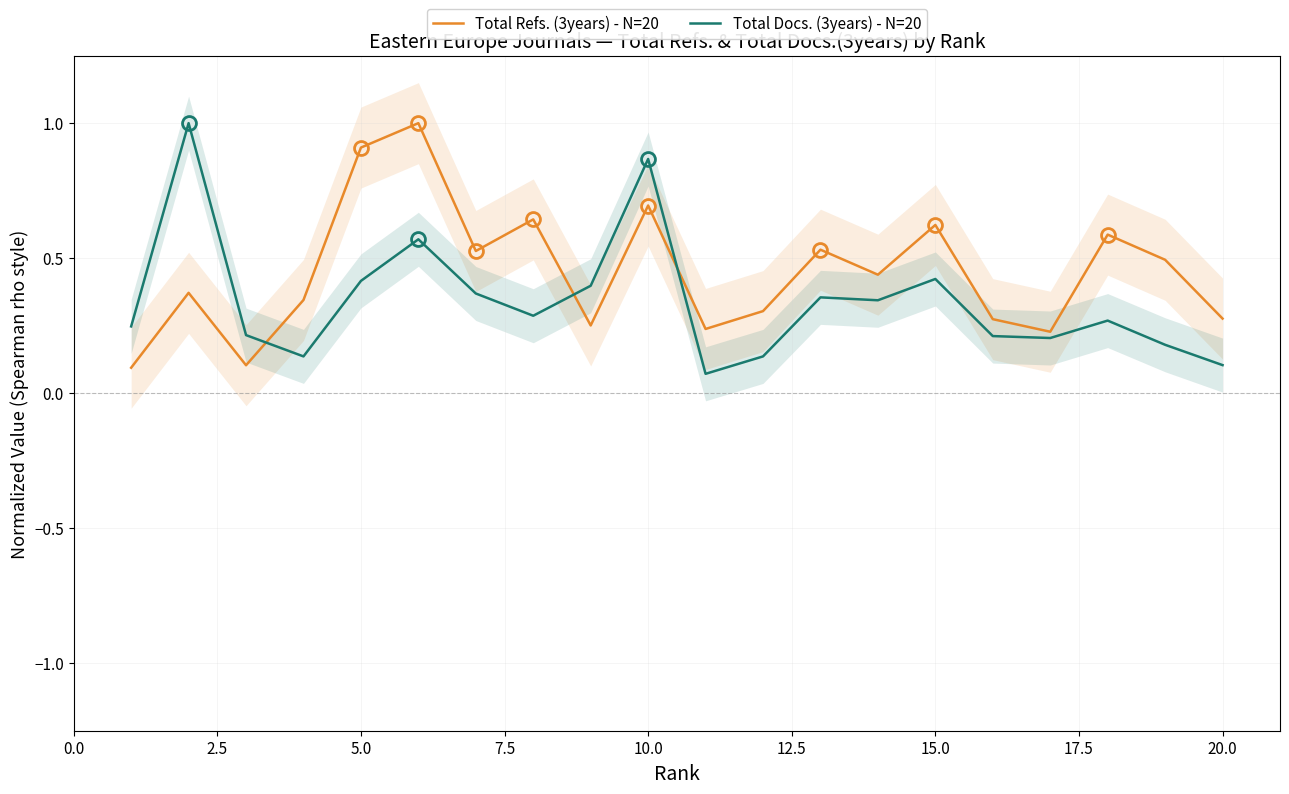

Reading left to right, what are all the values shown in this chart?

Total Refs. (3years) - N=20: 0.1	0.4	0.1	0.3	0.9	1.0	0.5	0.6	0.3	0.7	0.2	0.3	0.5	0.4	0.6	0.3	0.2	0.6	0.5	0.3
Total Docs. (3years) - N=20: 0.2	1.0	0.2	0.1	0.4	0.6	0.4	0.3	0.4	0.9	0.1	0.1	0.4	0.3	0.4	0.2	0.2	0.3	0.2	0.1